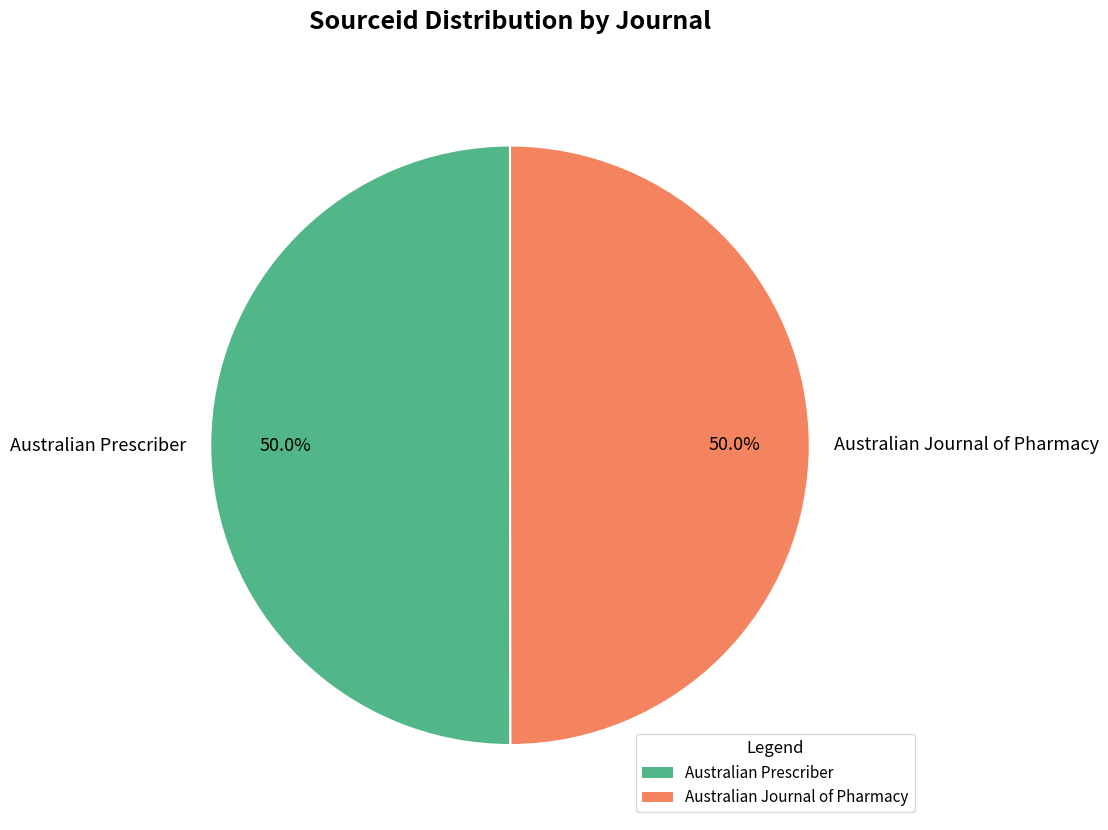

To the nearest percent, what is the combined percentage of Australian Prescriber and Australian Journal of Pharmacy?

100%